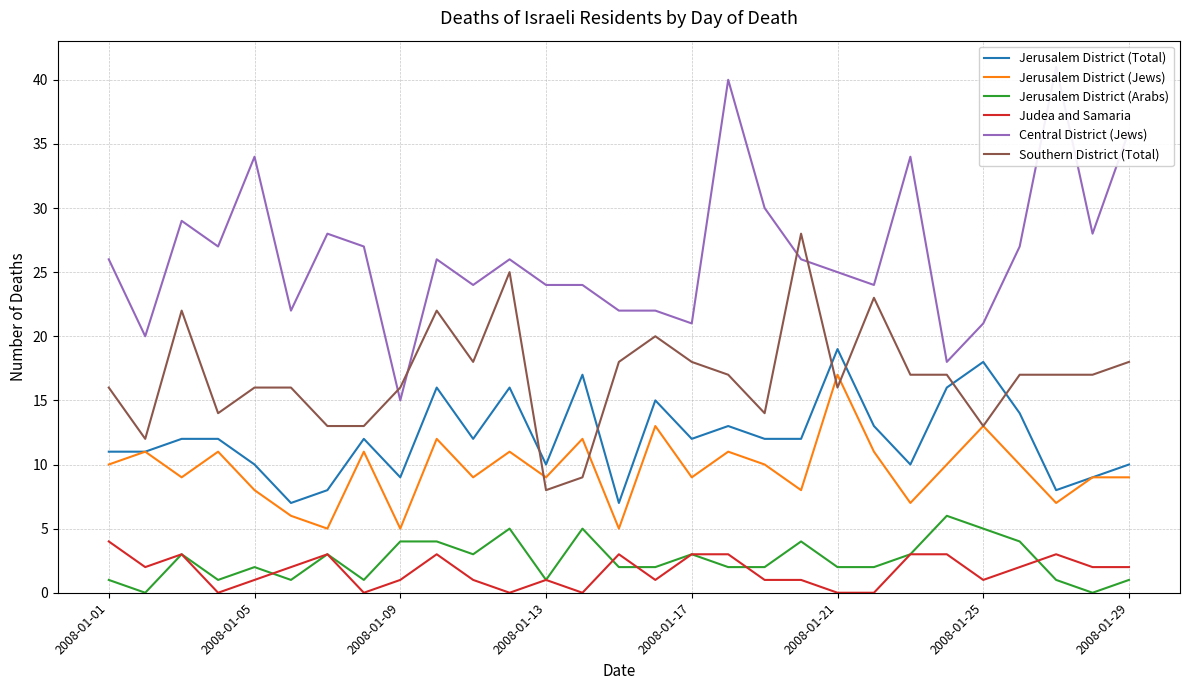

Is it true that Southern District (Total) equals 9 at 2008-01-29?

False